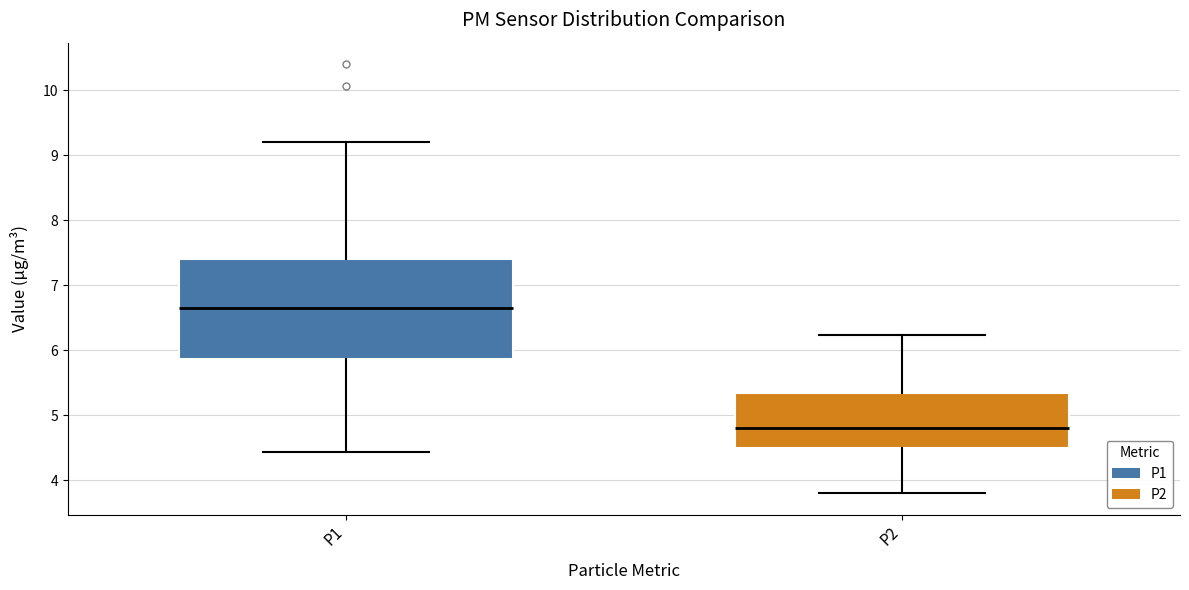

Comparing the boxes themselves (not the whiskers), which one is the tallest?

P1